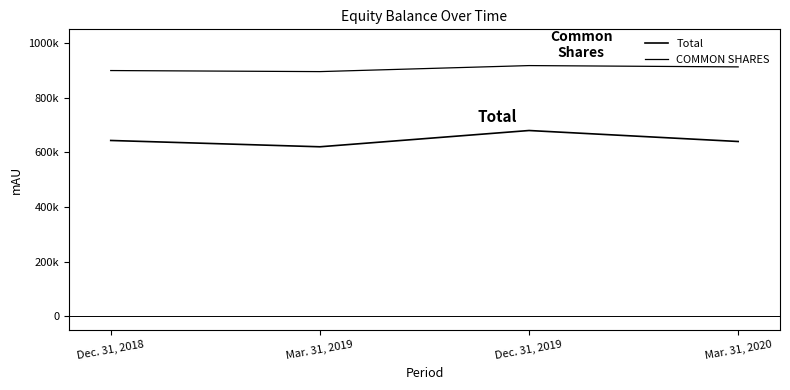

Reading left to right, list all the values displayed in this chart.

Total: Dec. 31, 2018=643449	Mar. 31, 2019=620392	Dec. 31, 2019=679902	Mar. 31, 2020=639716
COMMON SHARES: Dec. 31, 2018=899234	Mar. 31, 2019=895381	Dec. 31, 2019=917400	Mar. 31, 2020=912653